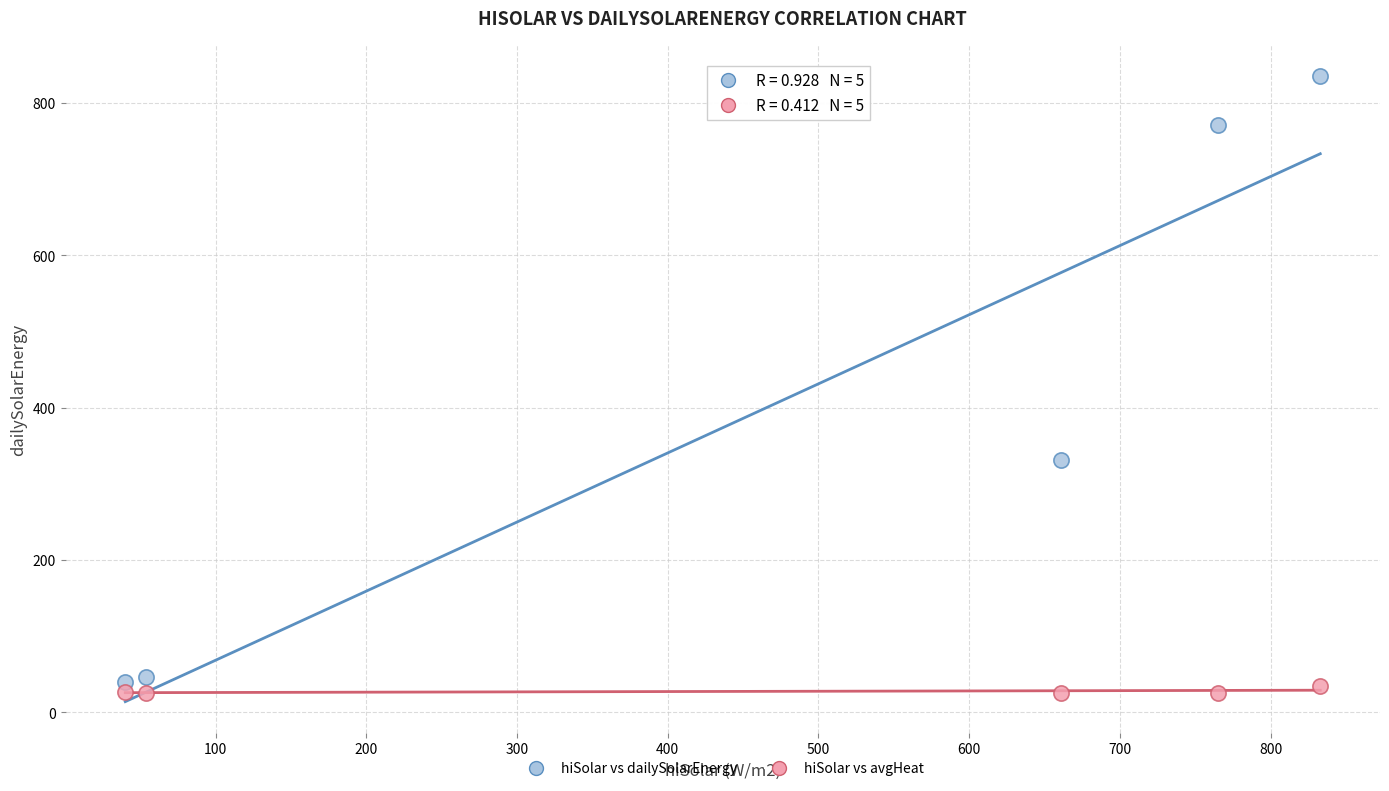

Across all data points, what is the range of X values (max minus min)?

793.0